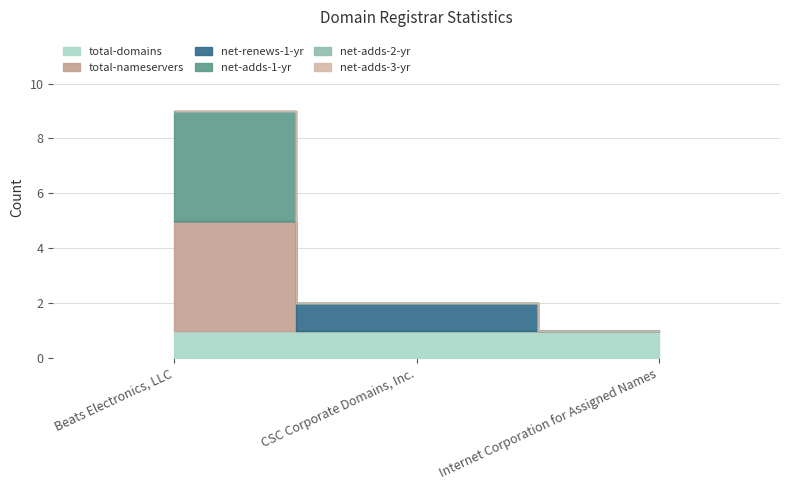

List the series in order of their peak value, highest first.

total-nameservers, net-adds-1-yr, total-domains, net-renews-1-yr, net-adds-2-yr, net-adds-3-yr